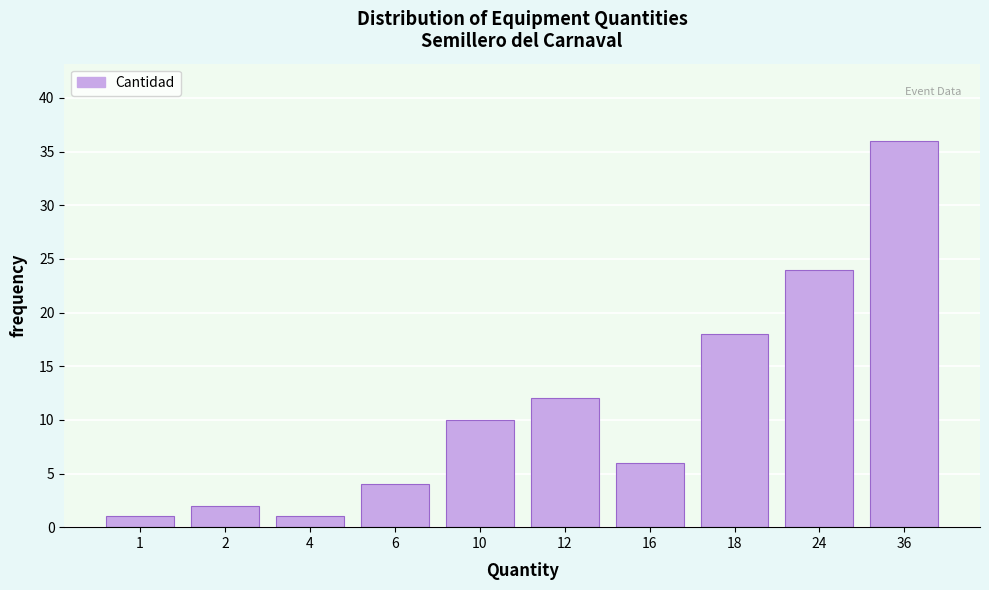

Reading left to right, what are all the values shown in this chart?

1	2	1	4	10	12	6	18	24	36